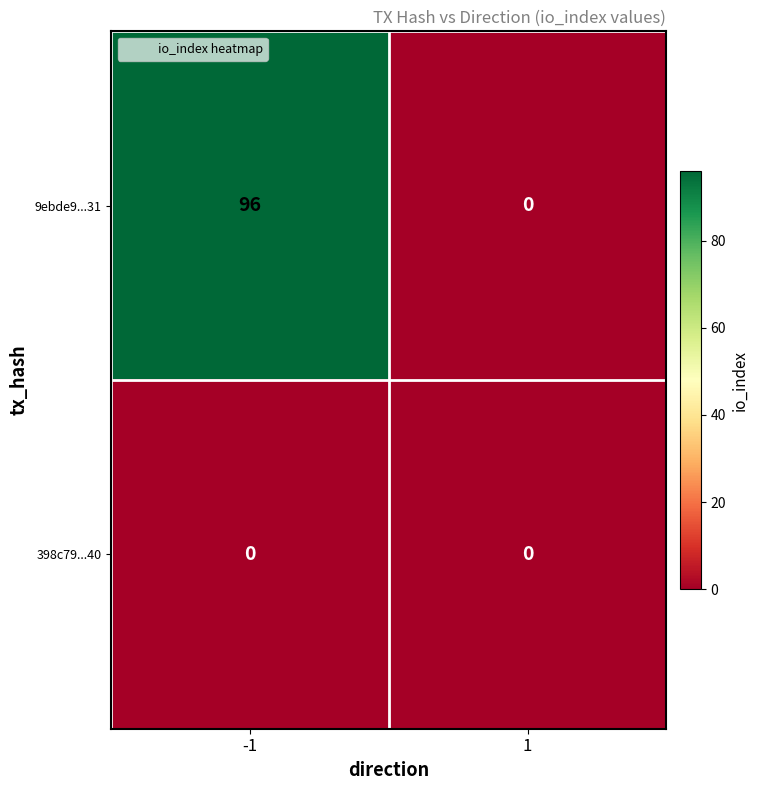

Which series has the largest range (max minus min)?

9ebde9...31